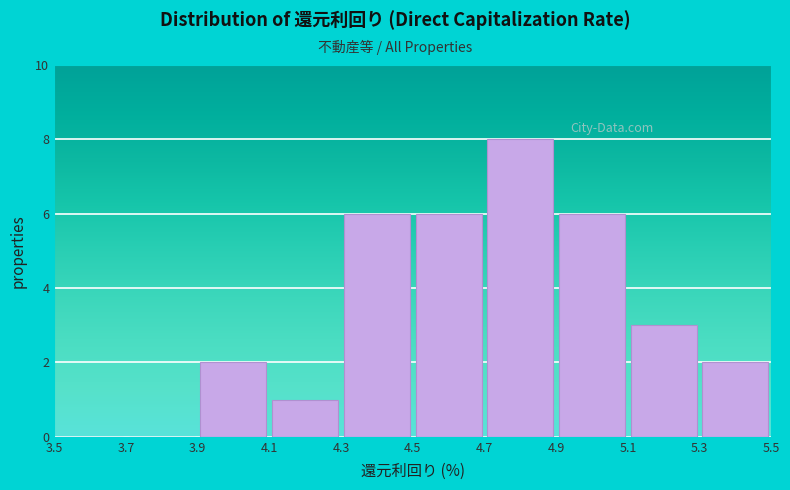

Which range on the x-axis has the tallest bar?

4.7 to 4.9